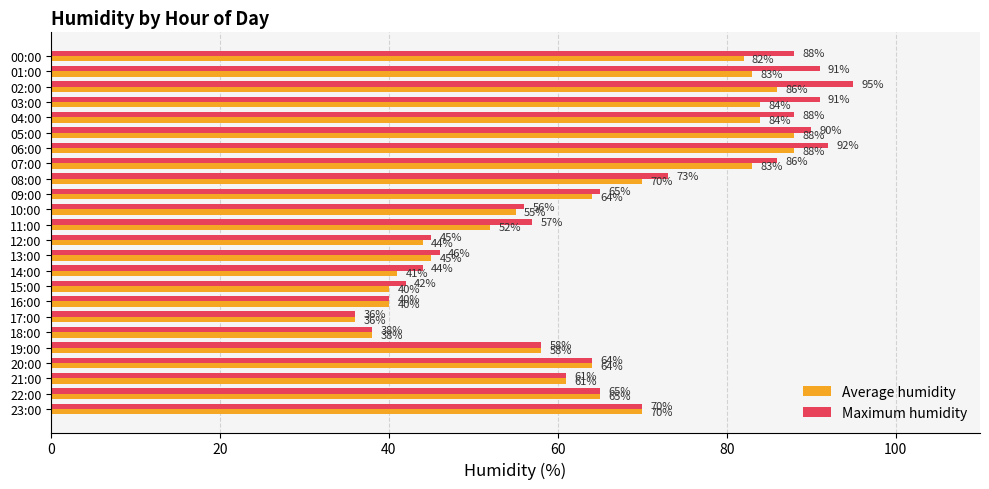

What is the average value of the Average humidity series?

63